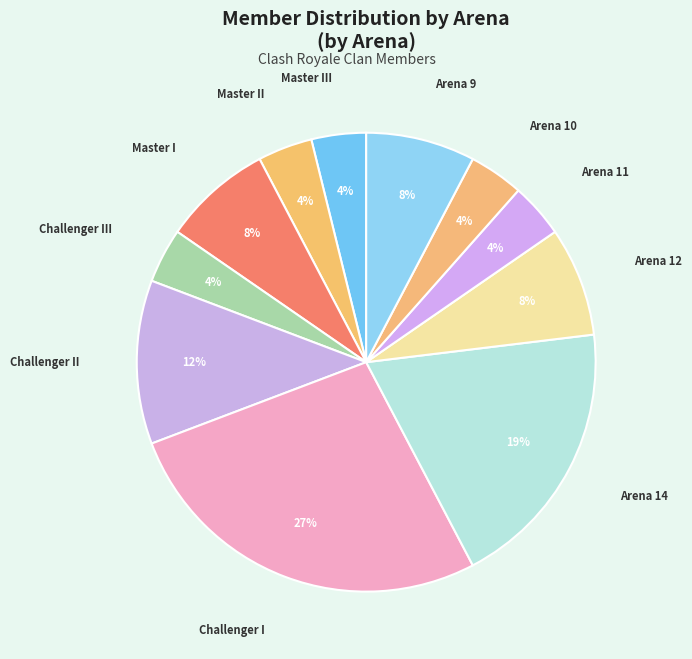

Does any single category account for the majority?

No